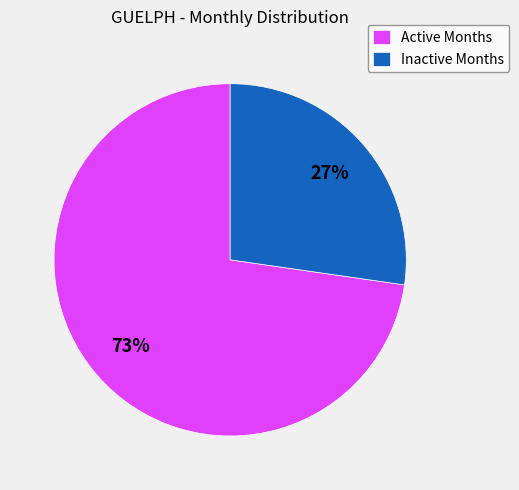

Rank the categories by value from lowest to highest.

Inactive Months, Active Months